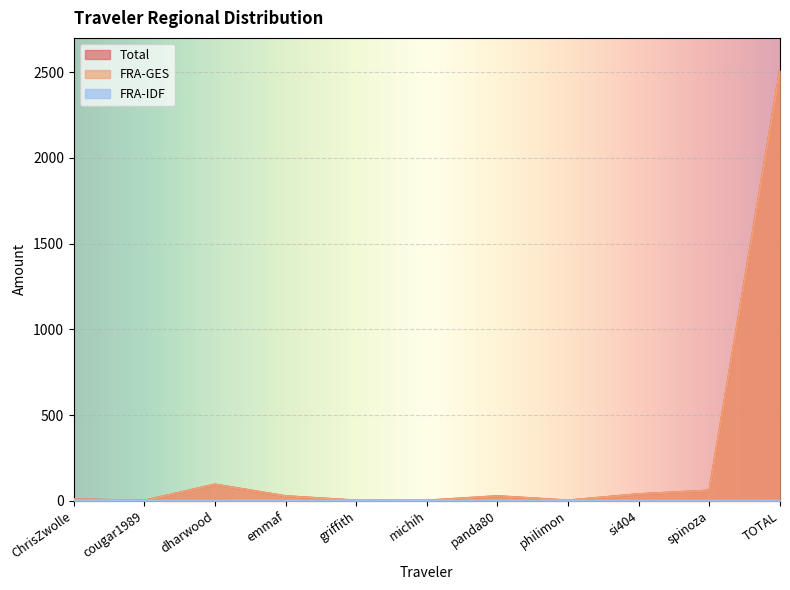

Between ChrisZwolle and cougar1989, which series saw the biggest shift?

Total